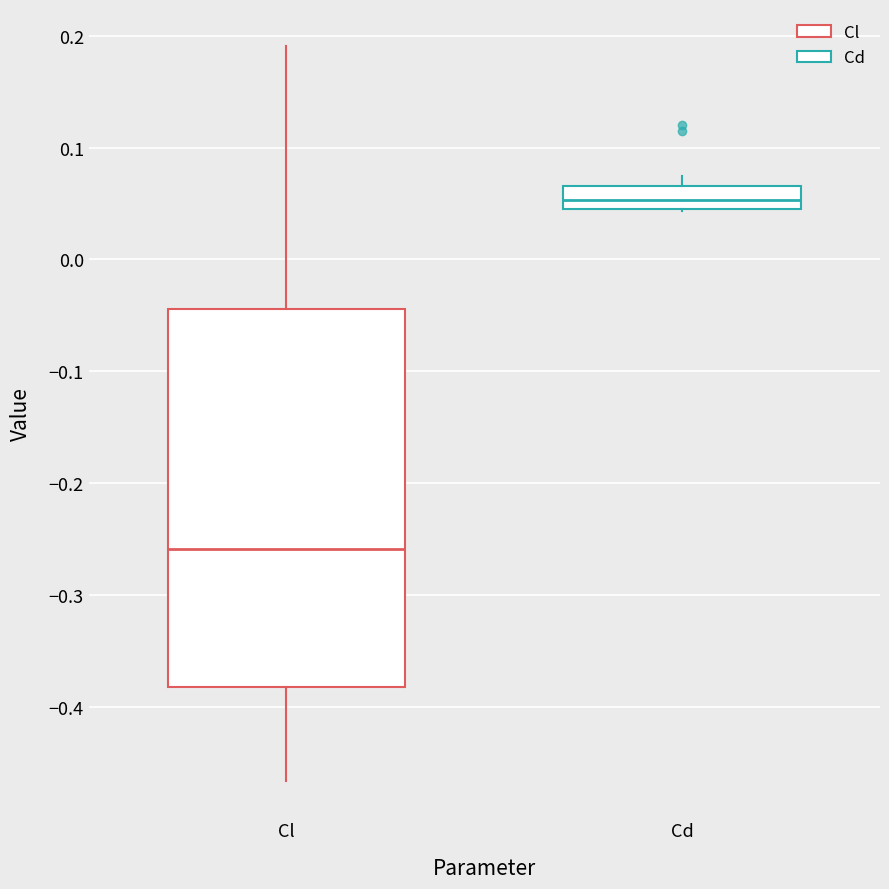

Which box has the highest median line?

Cd